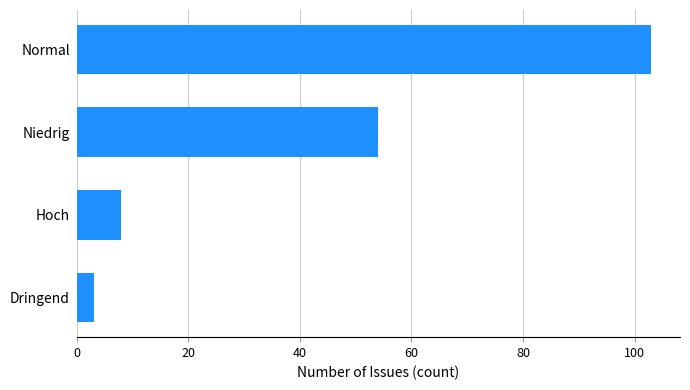

The value at Dringend is 3. True or false?

True